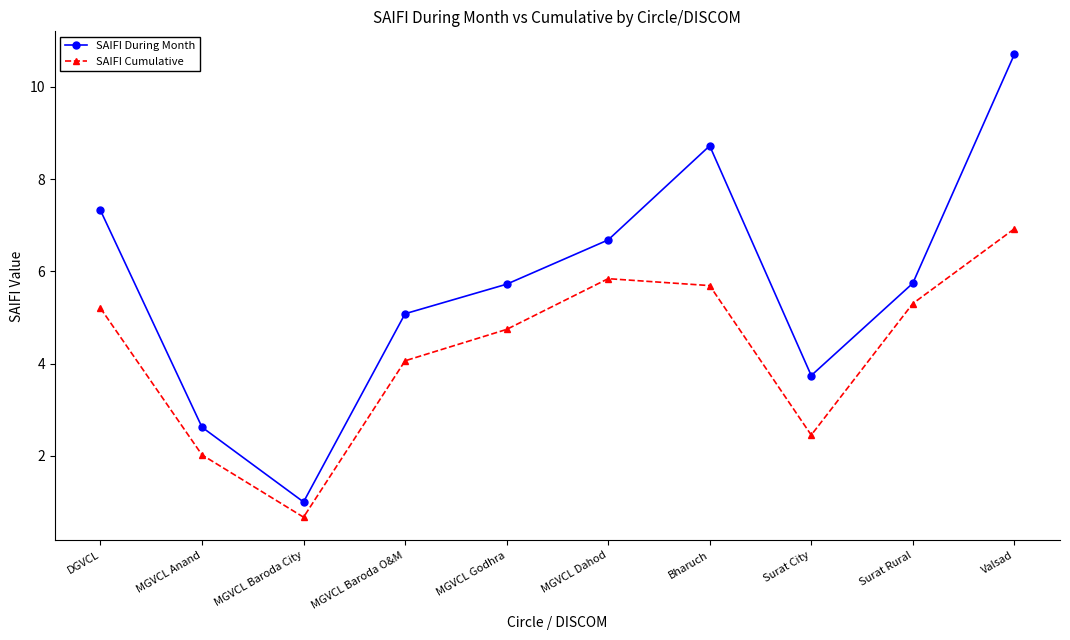

What position from the left is MGVCL Dahod?

6